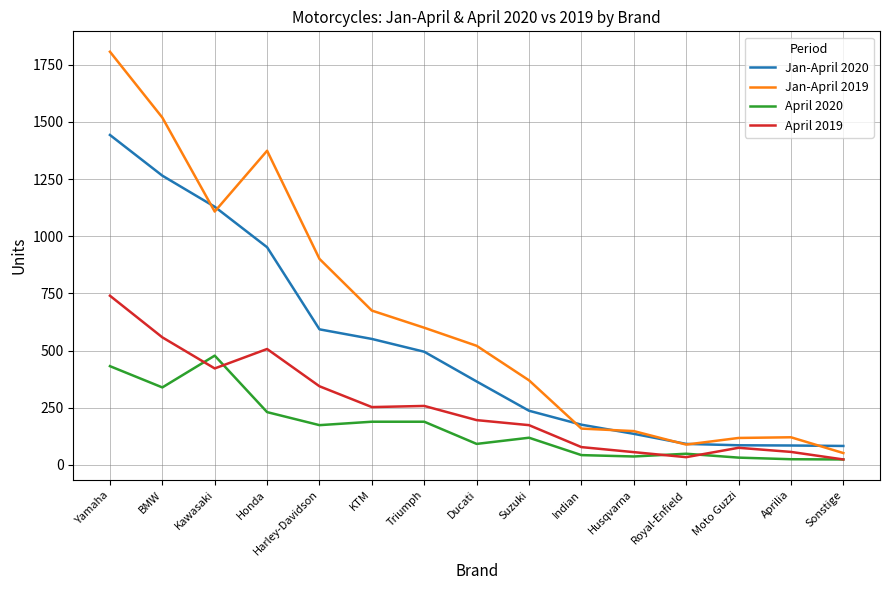

Count the number of categories in the chart.

15